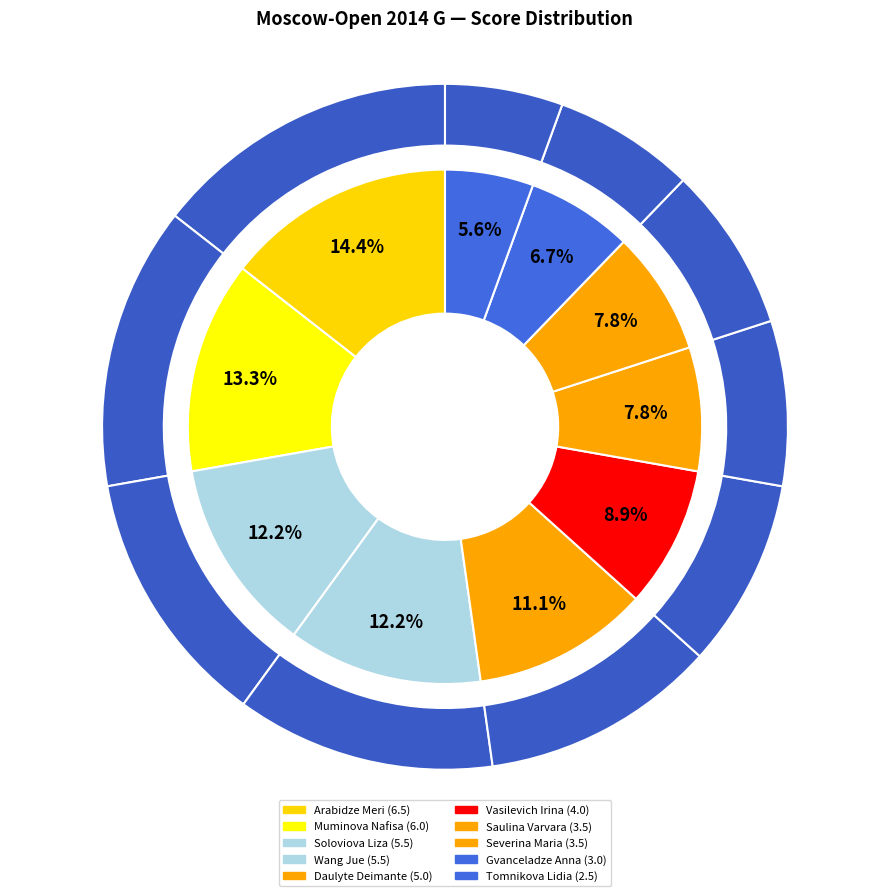

Does Soloviova Liza represent more than half of the total?

No